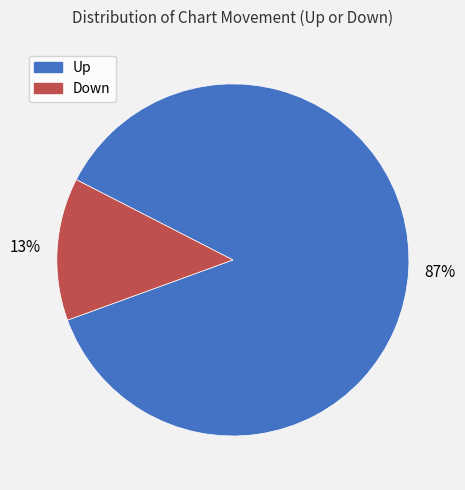

To the nearest percent, what is the average slice percentage?

50%